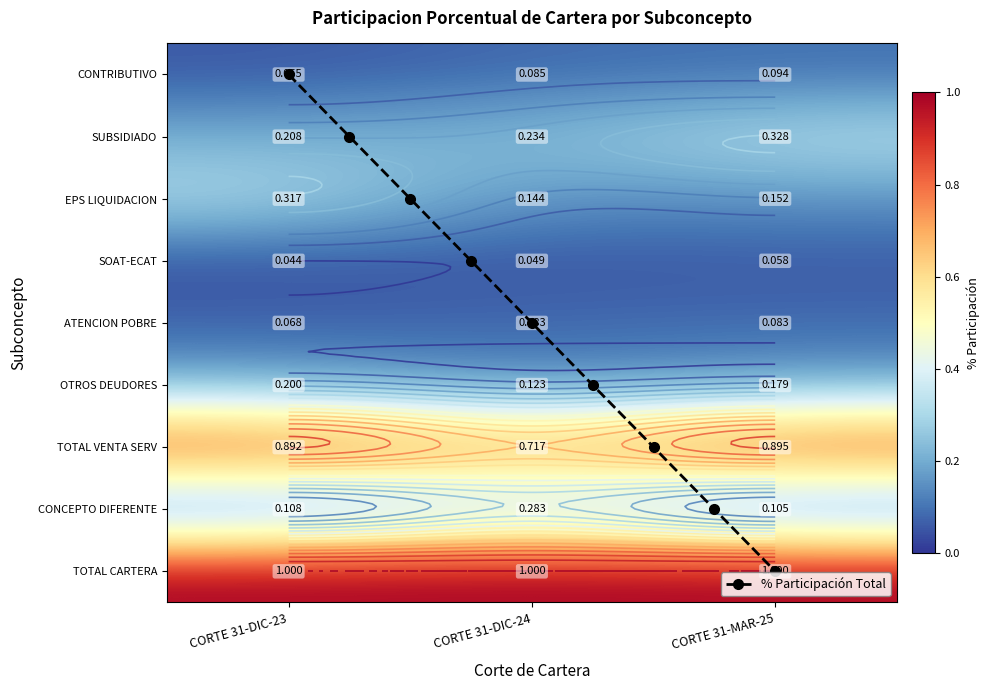

What is the sum of all SUBTOTAL EPS EN LIQUIDACION values?

0.6